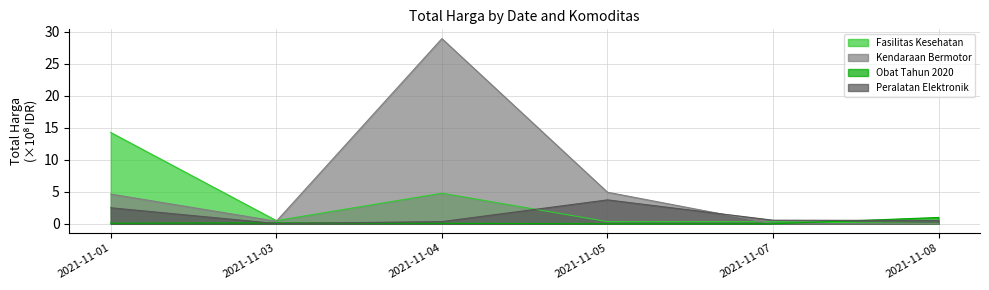

What is the value of the Kendaraan Bermotor point at the 3rd from the left?

28.9